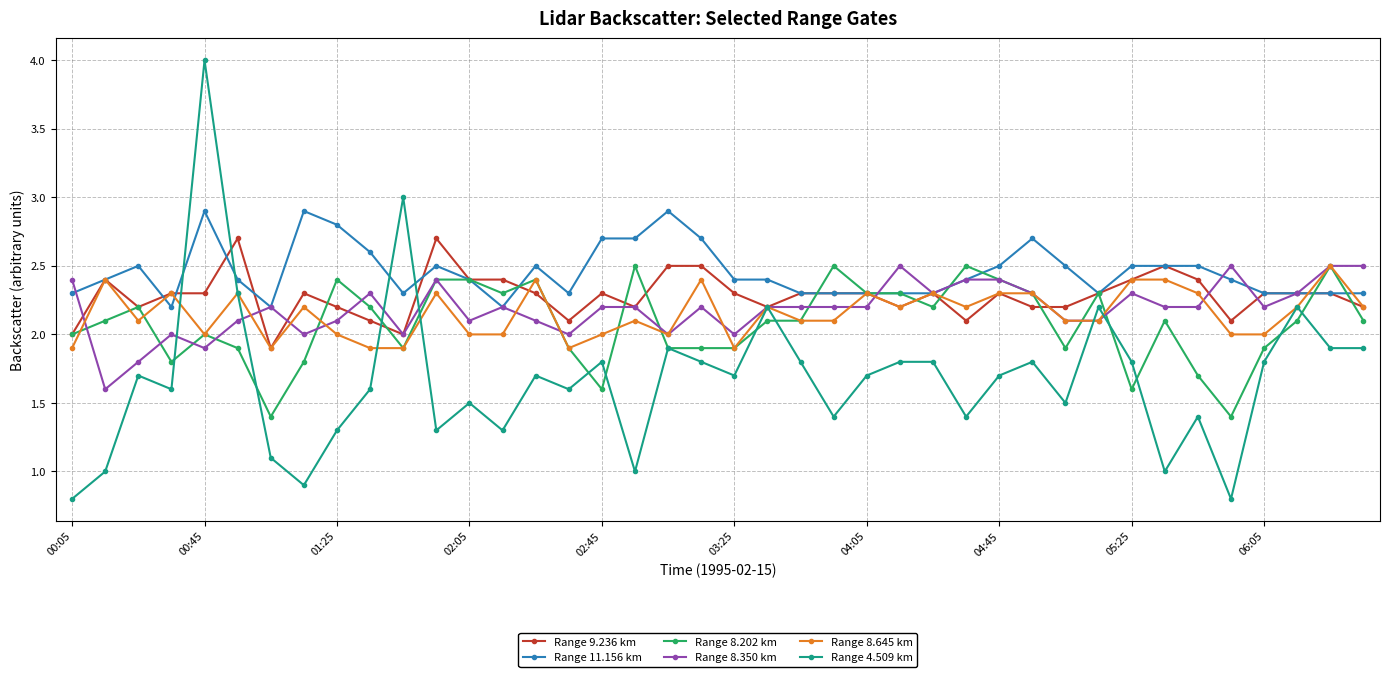

Which series has the largest total across all categories?

Range 11.156 km